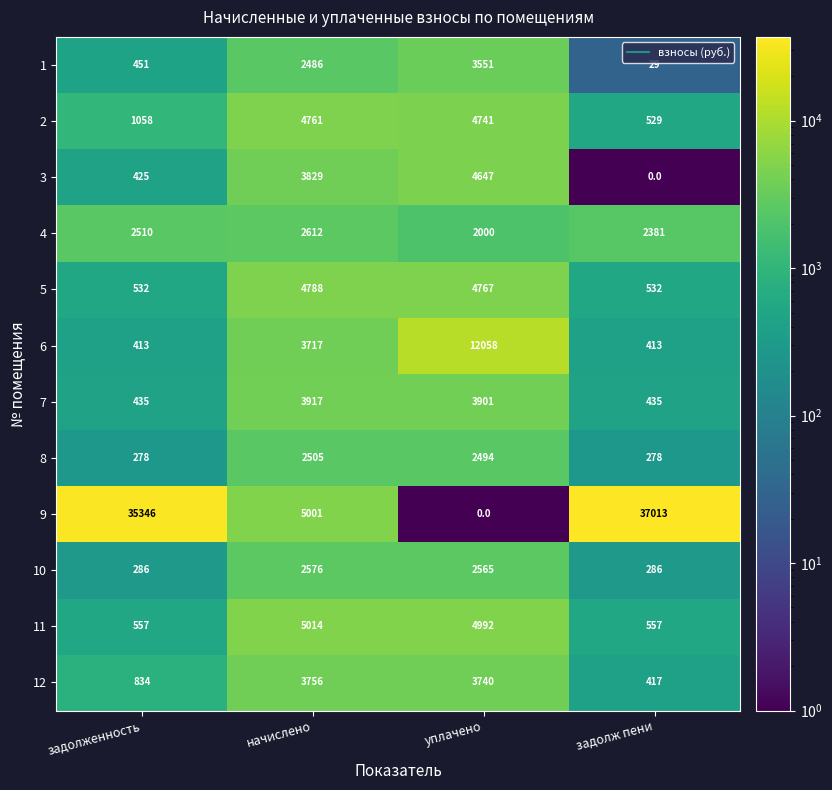

At уплачено, list the series in order from smallest to largest.

9, 4, 8, 10, 1, 12, 7, 3, 2, 5, 11, 6